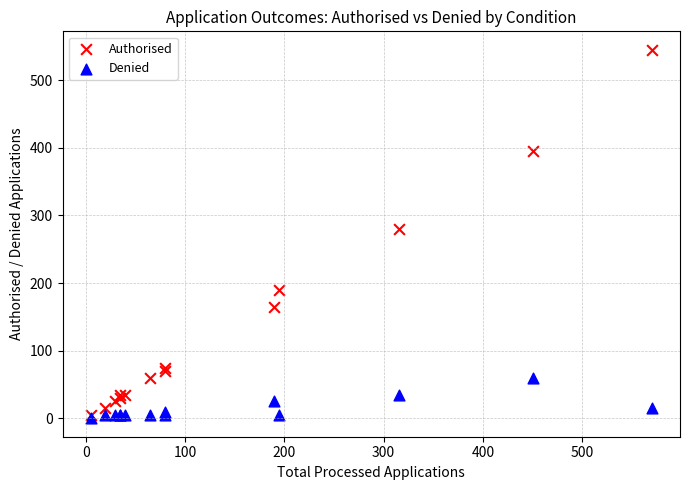

Across all series, what Y value is closest to 272?

280